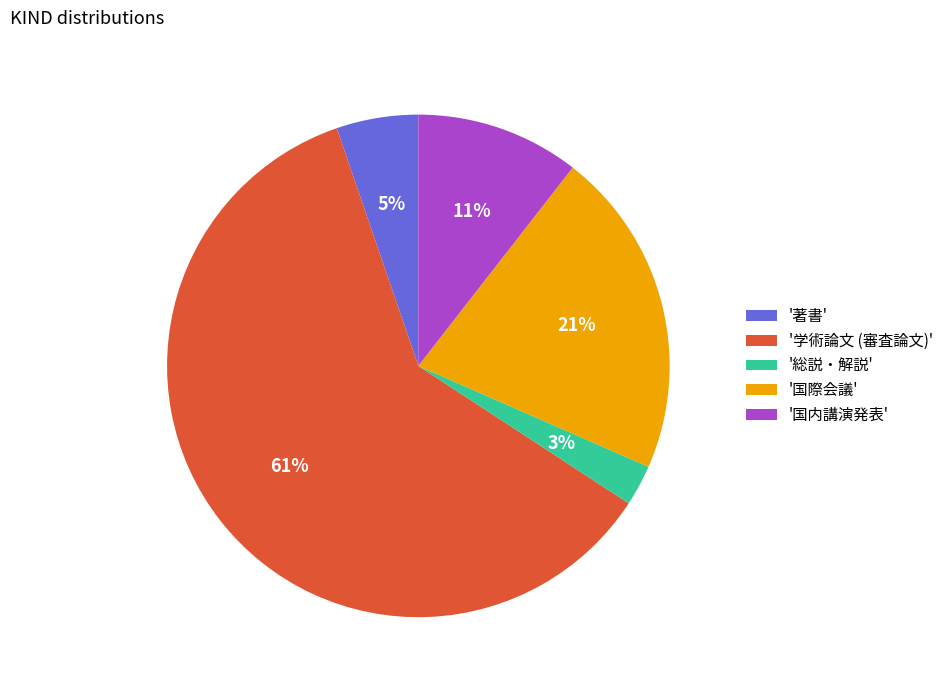

How many slices are in this pie chart?

5